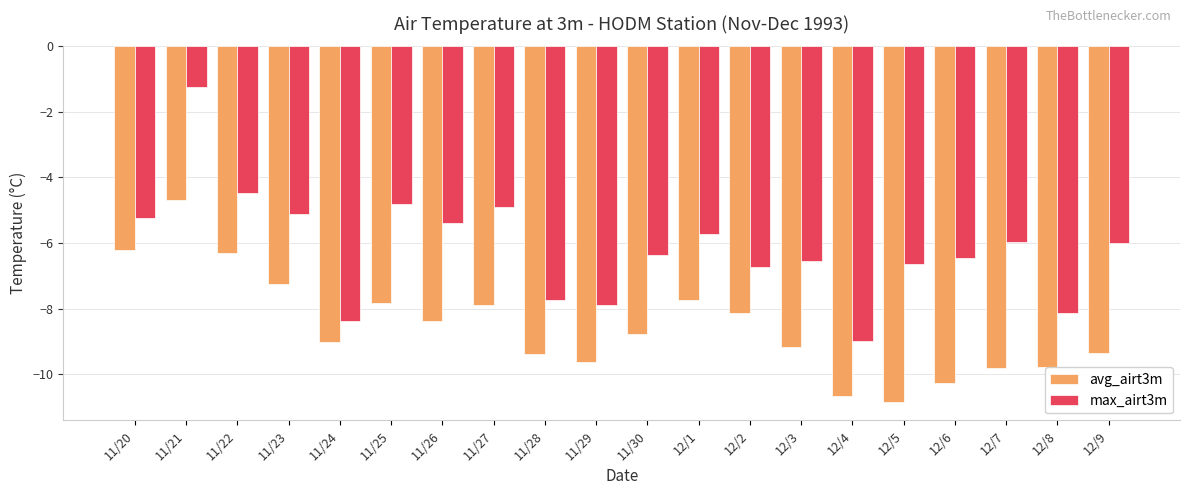

What is the difference between the highest and lowest values at 12/4?

1.7